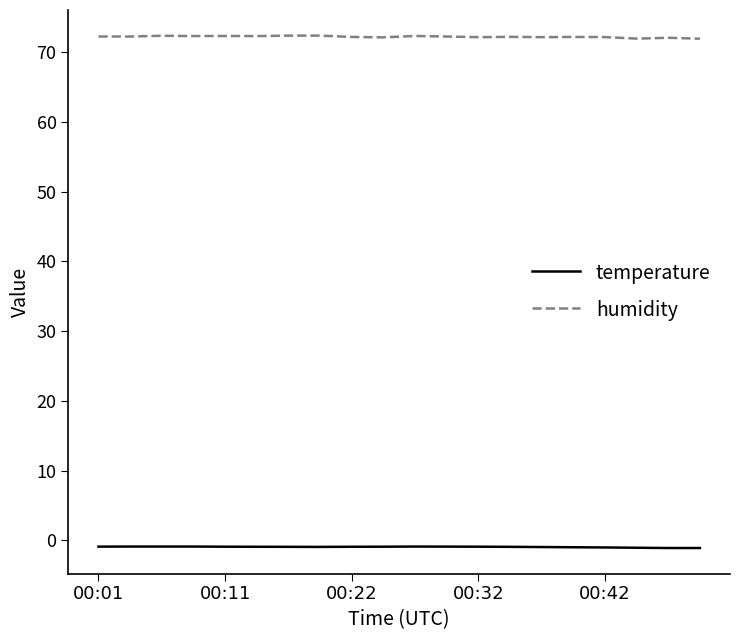

What is the sum of all temperature values?

-18.8